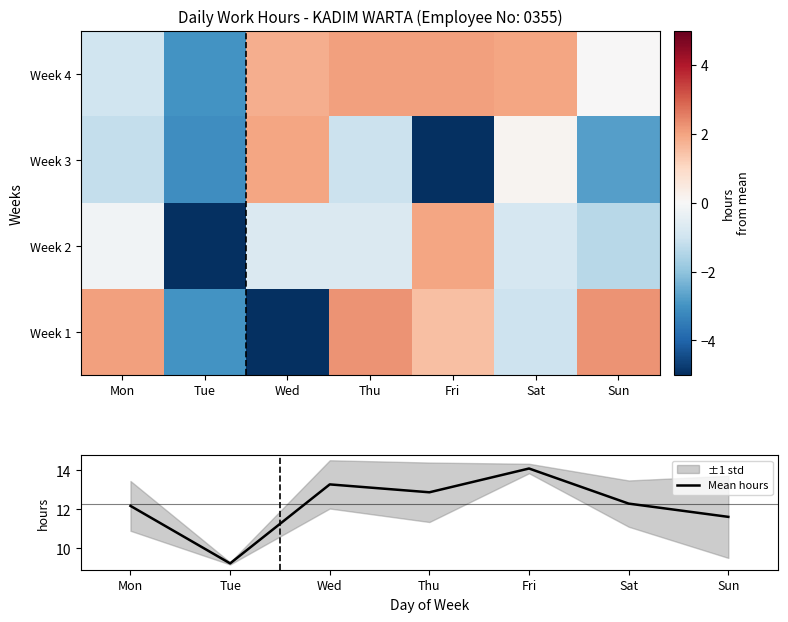

What value does the Mean hours series have at Thu?

12.9